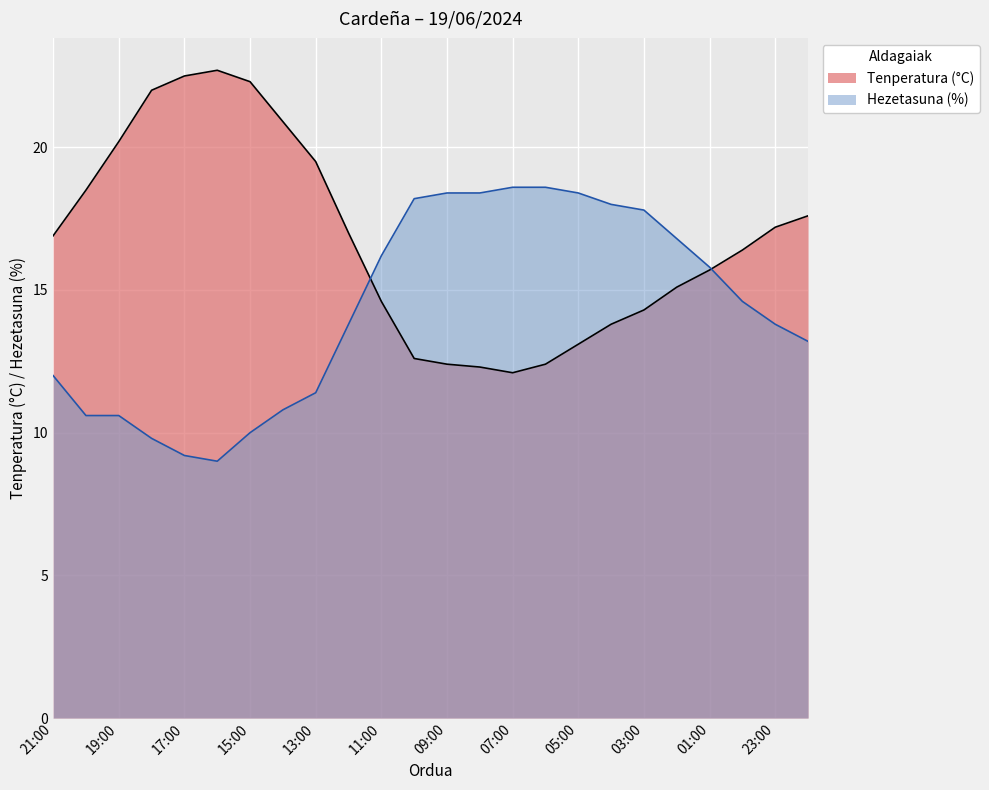

Where is Tenperatura (°C) nearest to the value 17?

12:00